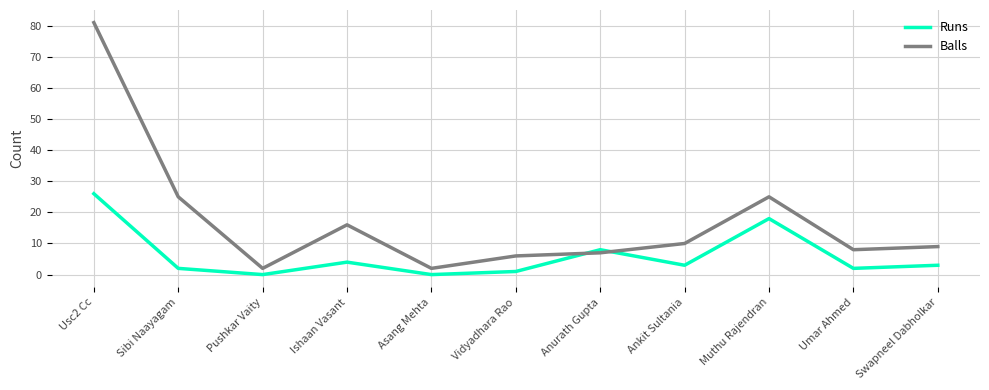

Reading left to right, extract all data points from this chart.

Runs: 26	2	0	4	0	1	8	3	18	2	3
Balls: 81	25	2	16	2	6	7	10	25	8	9